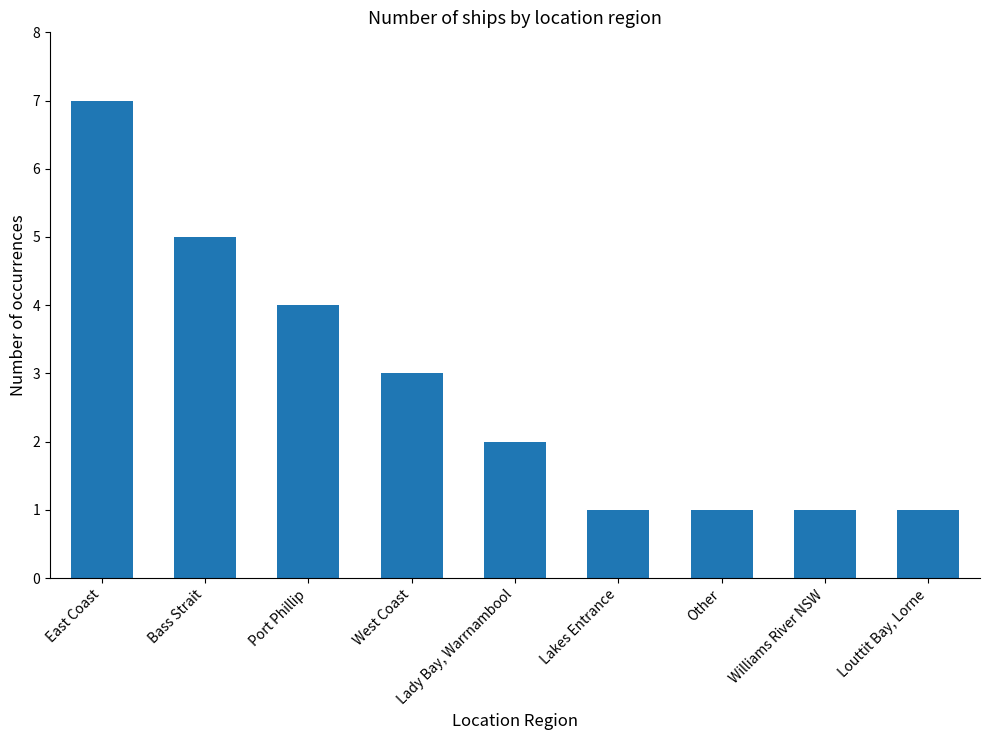

What position from the left is East Coast?

1